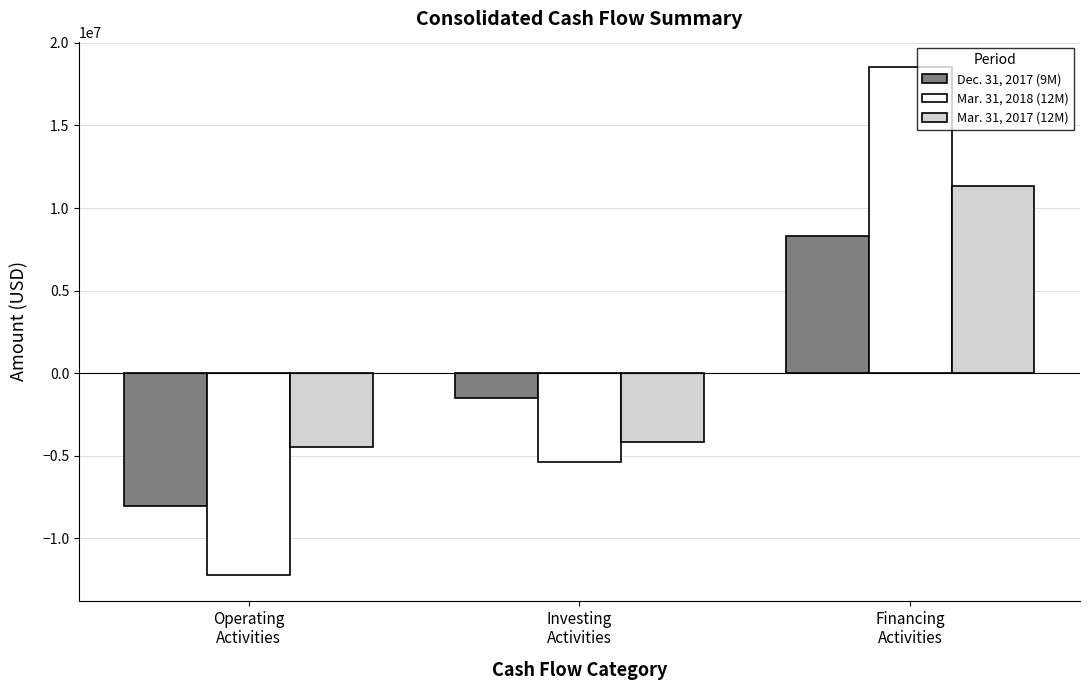

What is the difference between the maximum and minimum values in the Mar. 31, 2017 (12M) series?

15792442